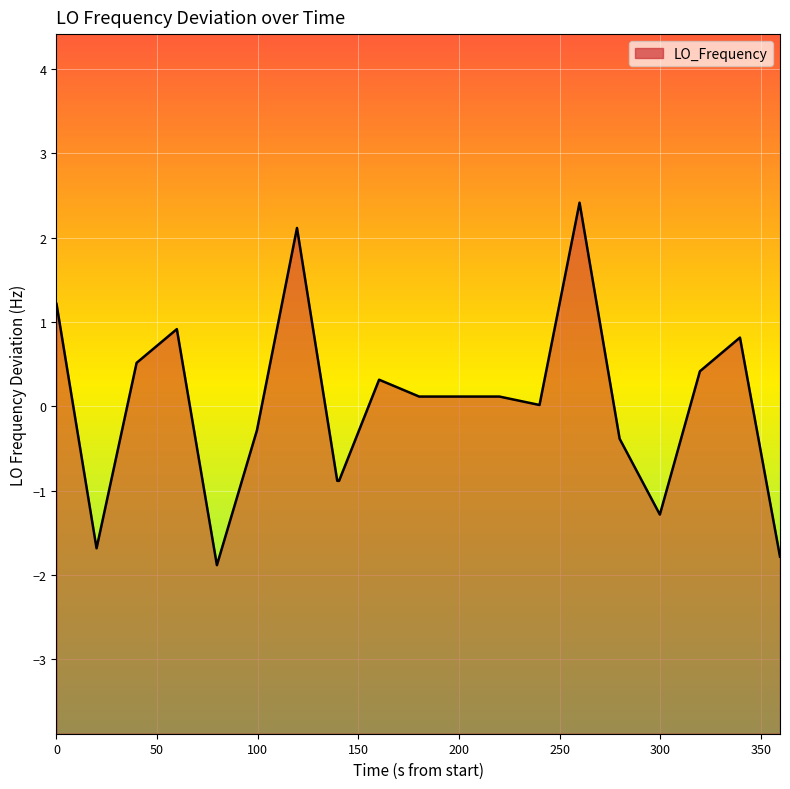

What is the minimum value shown in the chart?

-1.9